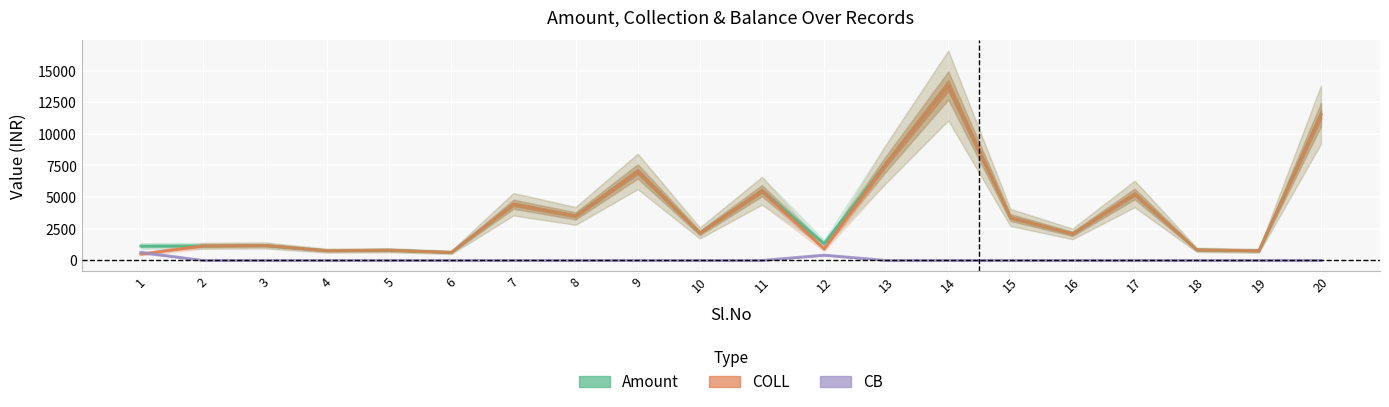

Reading left to right, what are all the values shown in this chart?

Amount: 1=1134	2=1150	3=1181	4=768	5=806	6=634	7=4438	8=3513	9=7030	10=2162	11=5503	12=1329	13=7654	14=13818	15=3391	16=2093	17=5250	18=832	19=757	20=11524
COLL: 1=500	2=1150	3=1181	4=768	5=806	6=634	7=4438	8=3513	9=7030	10=2162	11=5503	12=911	13=7654	14=13818	15=3391	16=2093	17=5250	18=832	19=757	20=11524
CB: 1=634	2=0	3=0	4=0	5=0	6=0	7=0	8=0	9=0	10=0	11=0	12=418	13=0	14=0	15=0	16=0	17=0	18=0	19=0	20=0